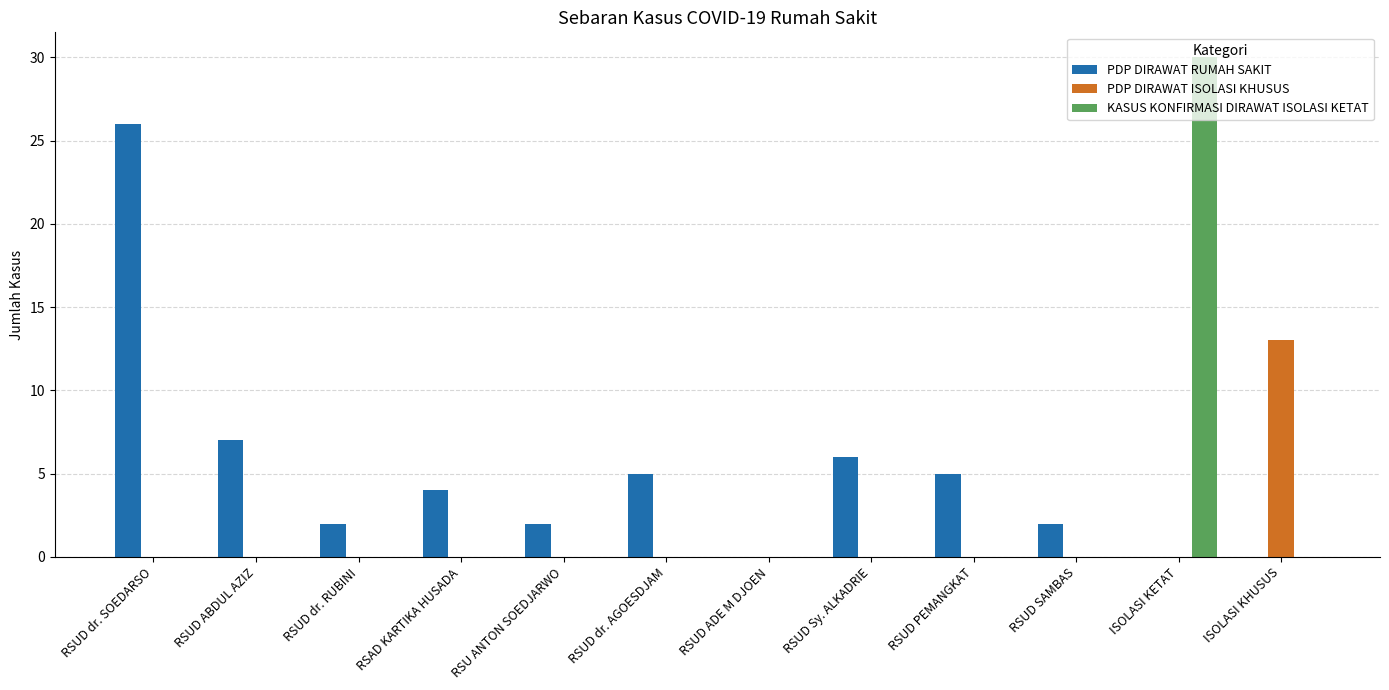

The PDP DIRAWAT RUMAH SAKIT series shows 6 at RSUD Sy. ALKADRIE. True or false?

True